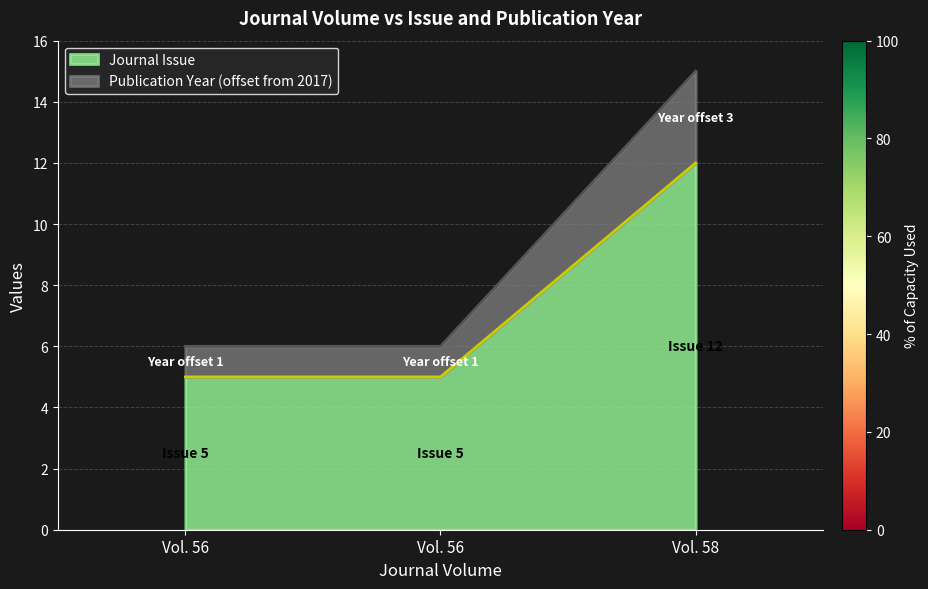

Does the chart display data point markers on the line(s)?

No